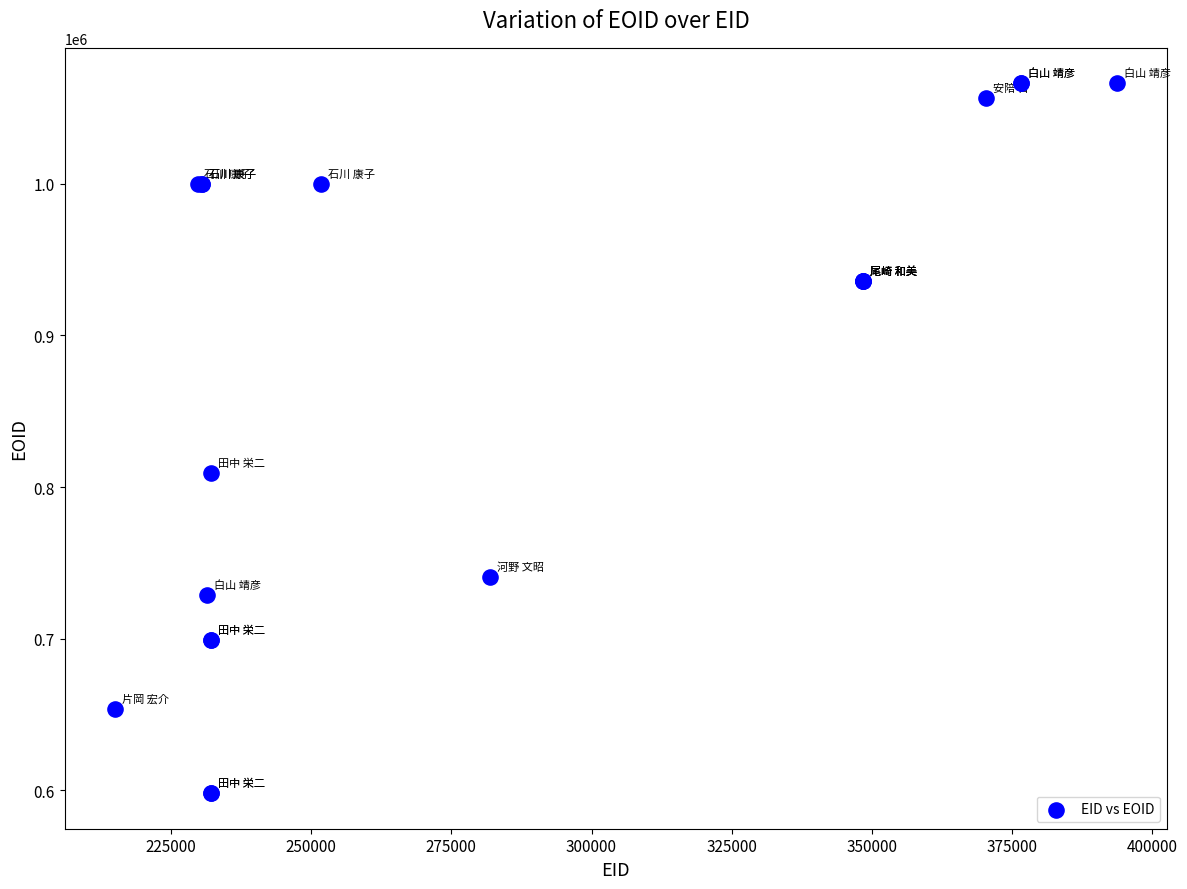

What Y value in the scatter plot is closest to 832164?

809197